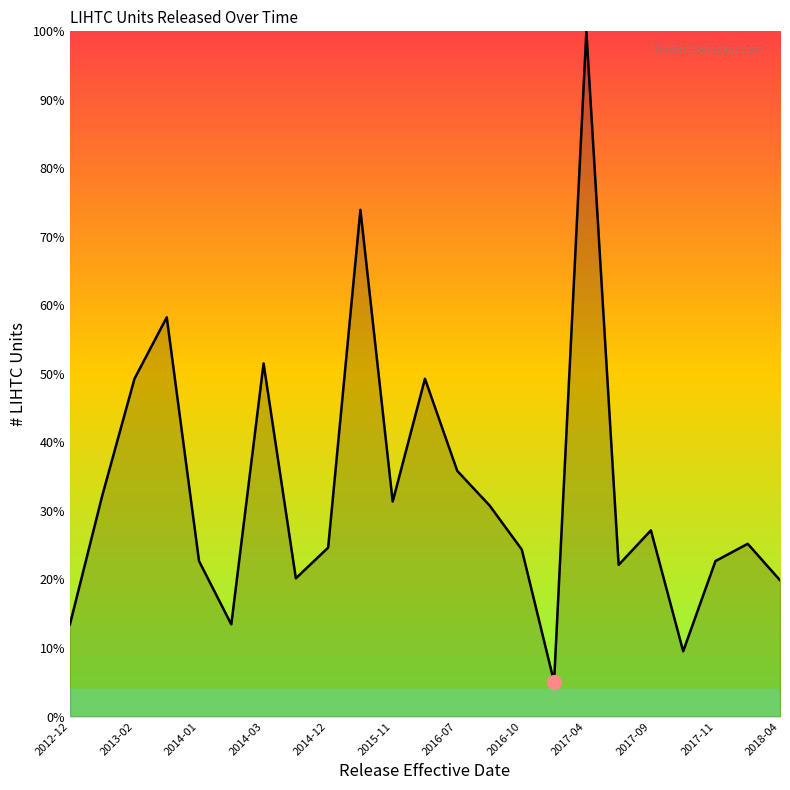

What is the difference between the maximum and minimum values?

95.0